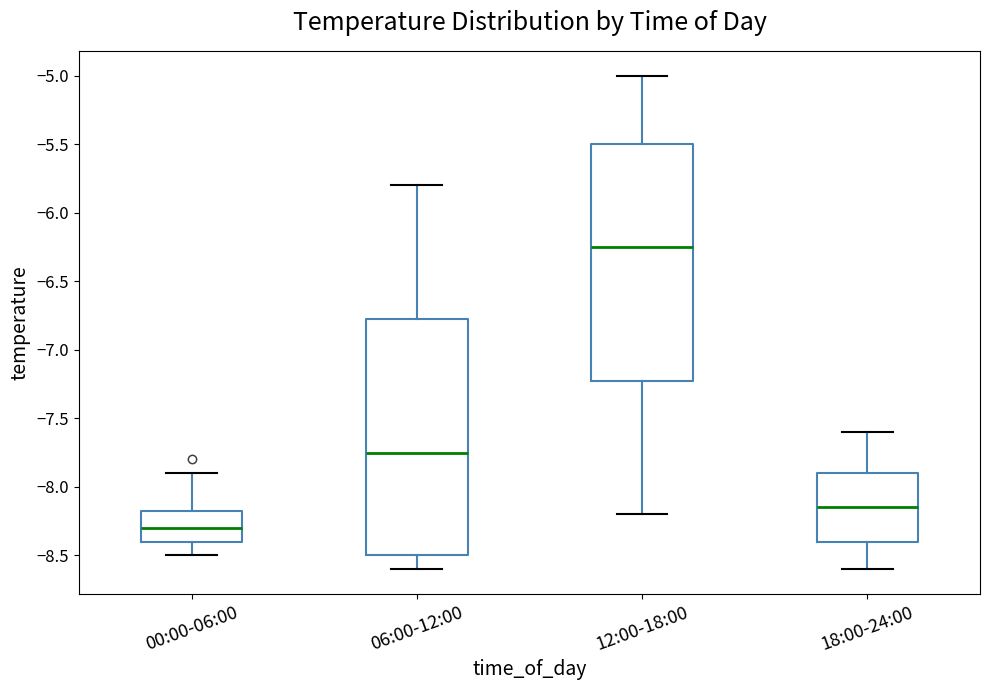

Reading left to right, transcribe this box plot: for each box, give where its median line is, the range the box spans, and where its two whiskers end, as read against the y-axis. The values are not printed on the chart, so give them approximately, as read against the axis.

00:00-06:00: median -8.30, box -8.40 to -8.15, whiskers -8.50 to -7.90
06:00-12:00: median -7.75, box -8.50 to -6.75, whiskers -8.60 to -5.80
12:00-18:00: median -6.25, box -7.20 to -5.50, whiskers -8.20 to -5.00
18:00-24:00: median -8.15, box -8.40 to -7.90, whiskers -8.60 to -7.60